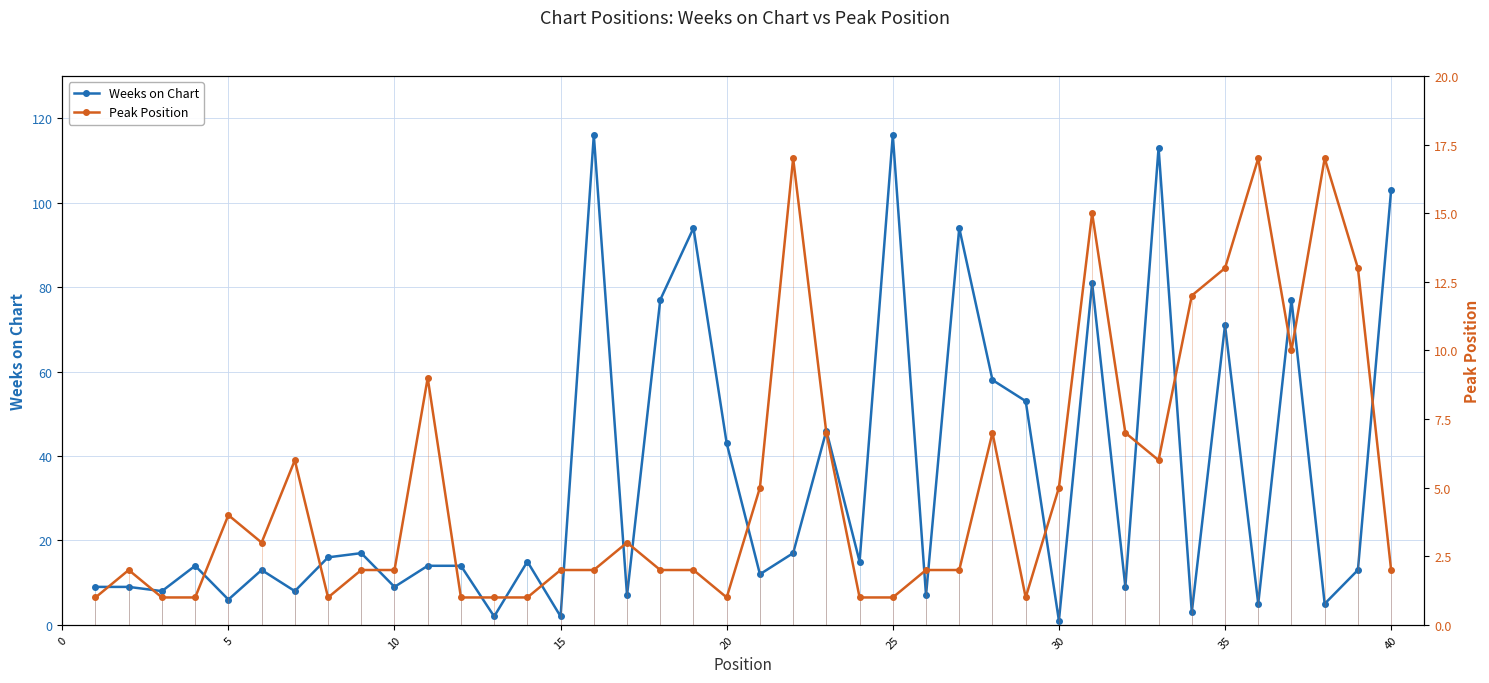

True or false: Weeks on Chart has more than 0 interior local peaks.

True